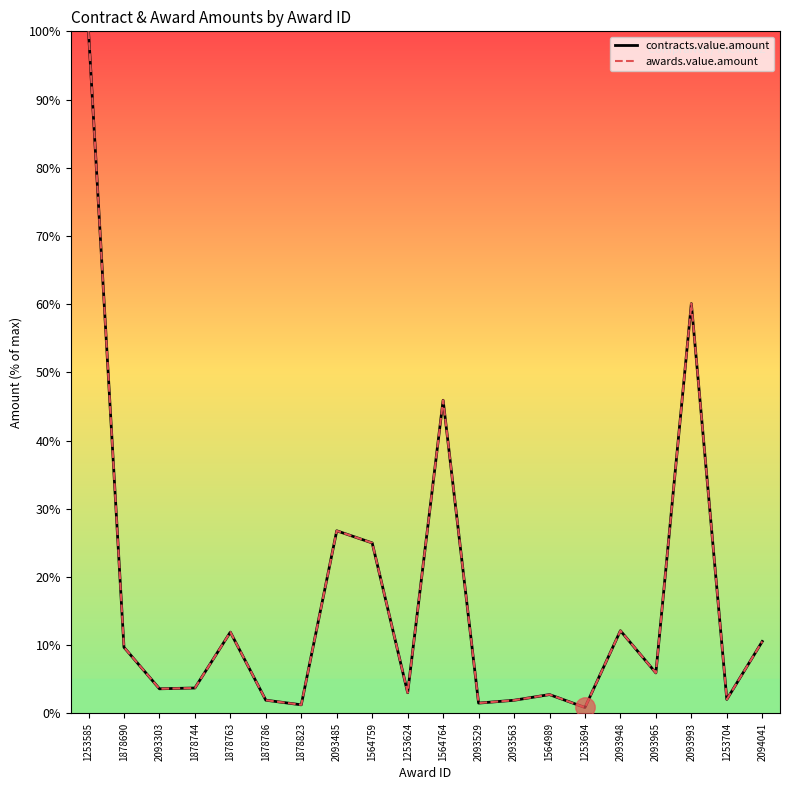

Reading left to right, transcribe all the data shown in this chart.

contracts.value.amount: 100.0	9.7	3.6	3.7	11.9	1.9	1.3	26.8	25.0	3.0	45.9	1.5	1.9	2.8	0.9	12.1	5.9	60.1	2.1	10.6
awards.value.amount: 100.0	9.7	3.6	3.7	11.9	1.9	1.3	26.8	25.0	3.0	45.9	1.5	1.9	2.8	0.9	12.1	5.9	60.1	2.1	10.6